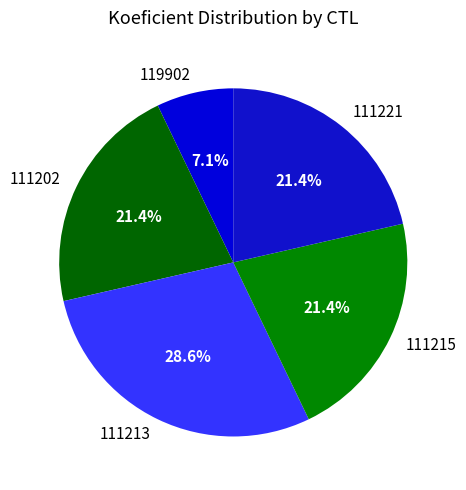

What portion of the pie excludes 119902?

92.9%